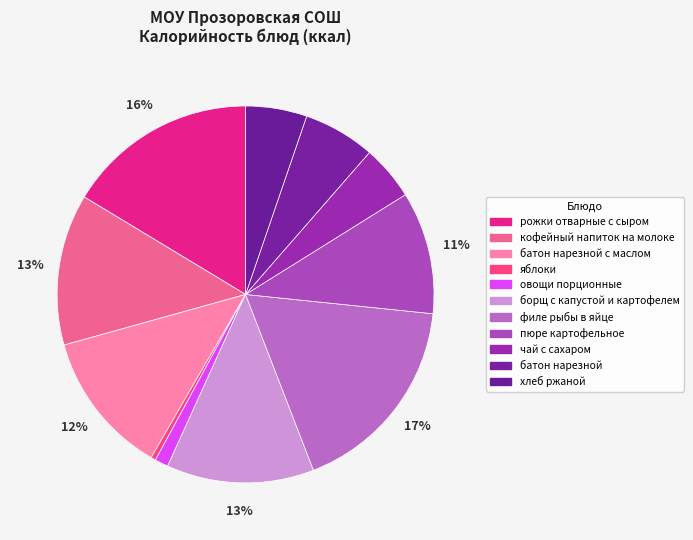

Which slice is the largest?

филе рыбы в яйце